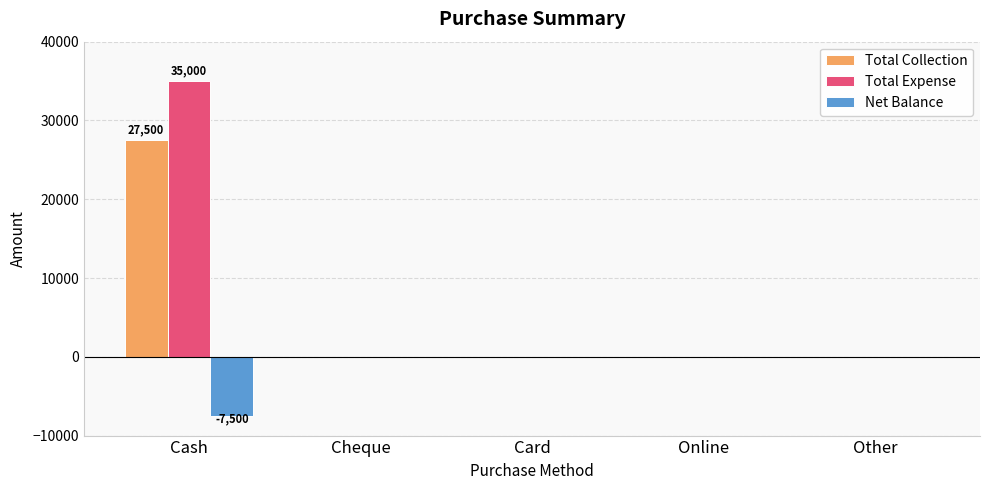

What is the sum of all Total Collection values?

27500